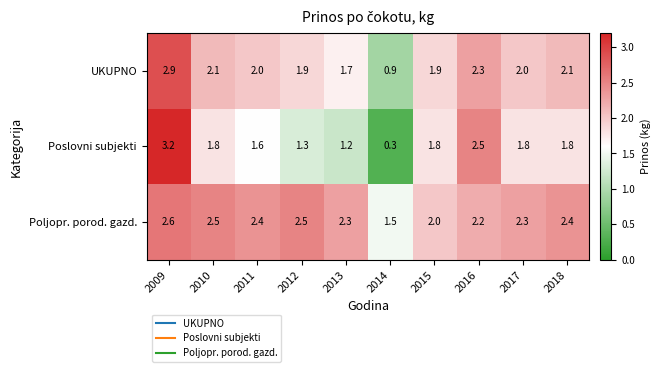

What is the difference between the second highest and second lowest values in the UKUPNO series?

0.6